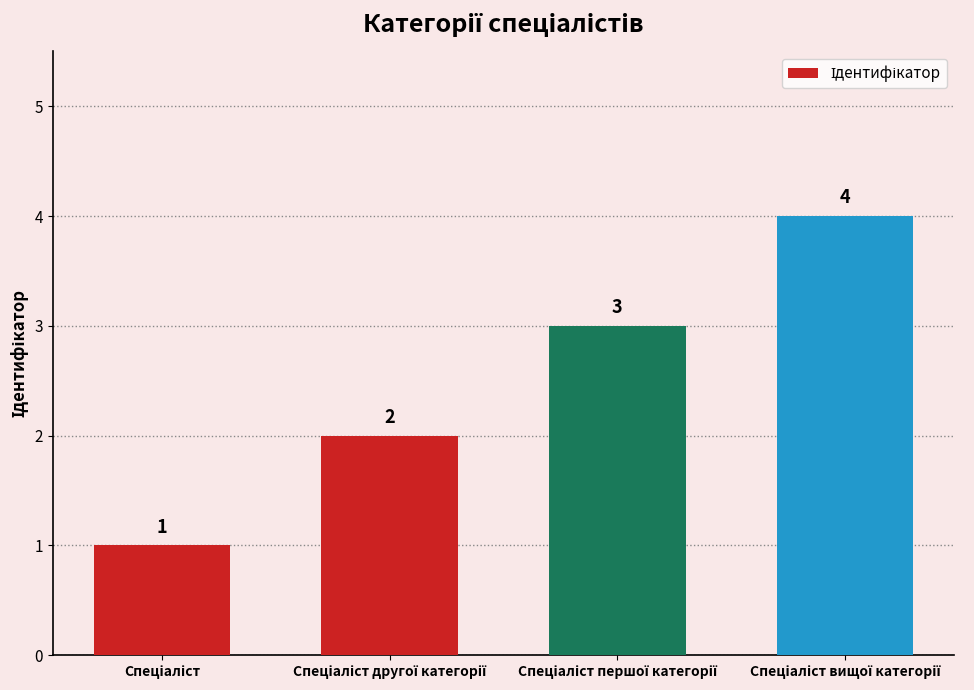

What is the value of the 2nd bar from the left?

2